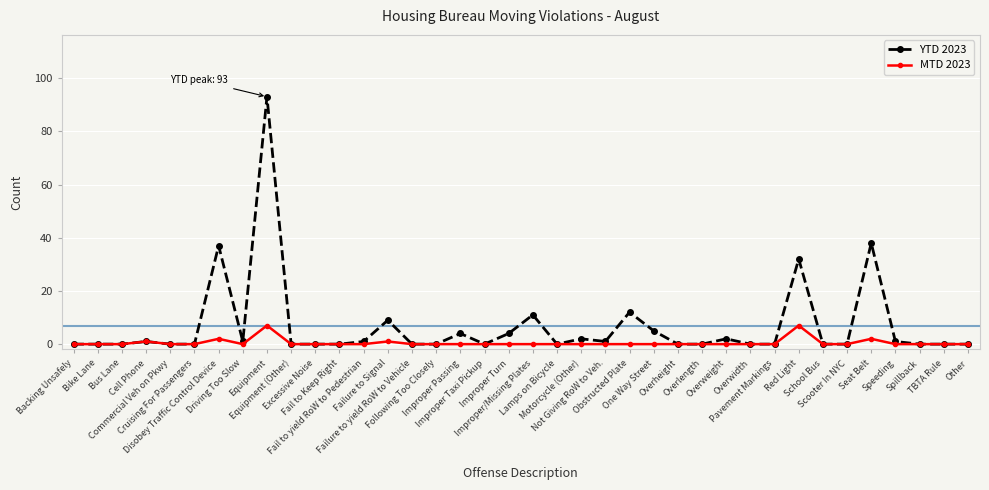

The value of YTD 2023 at Overheight is 40. True or false?

False